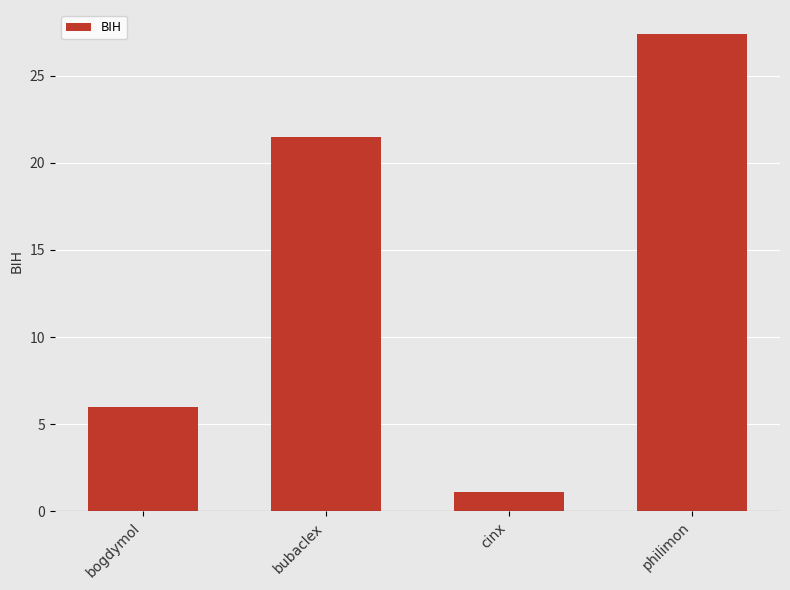

The chart shows a value of 3.3 at bogdymol. True or false?

False